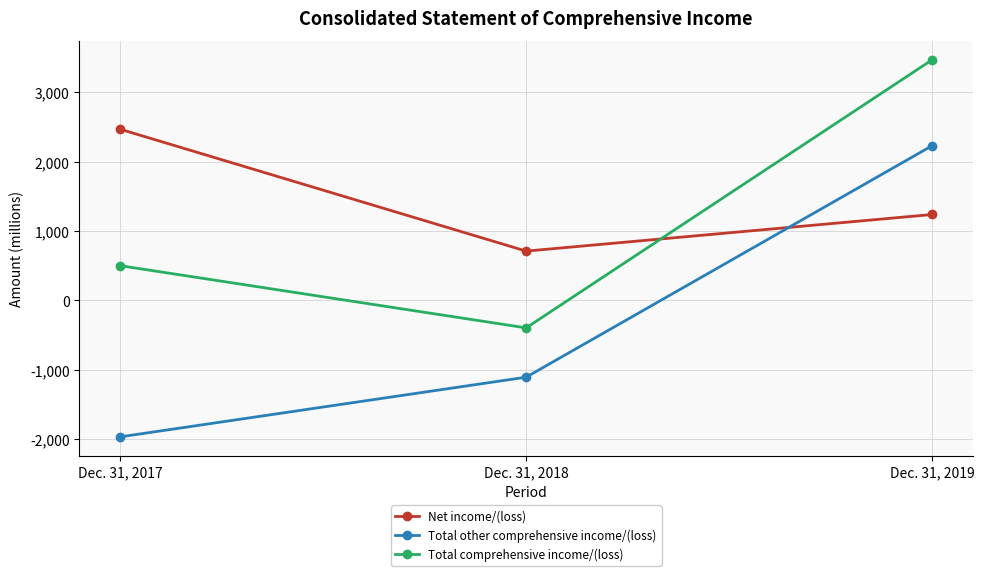

Which series has the largest total across all categories?

Net income/(loss)